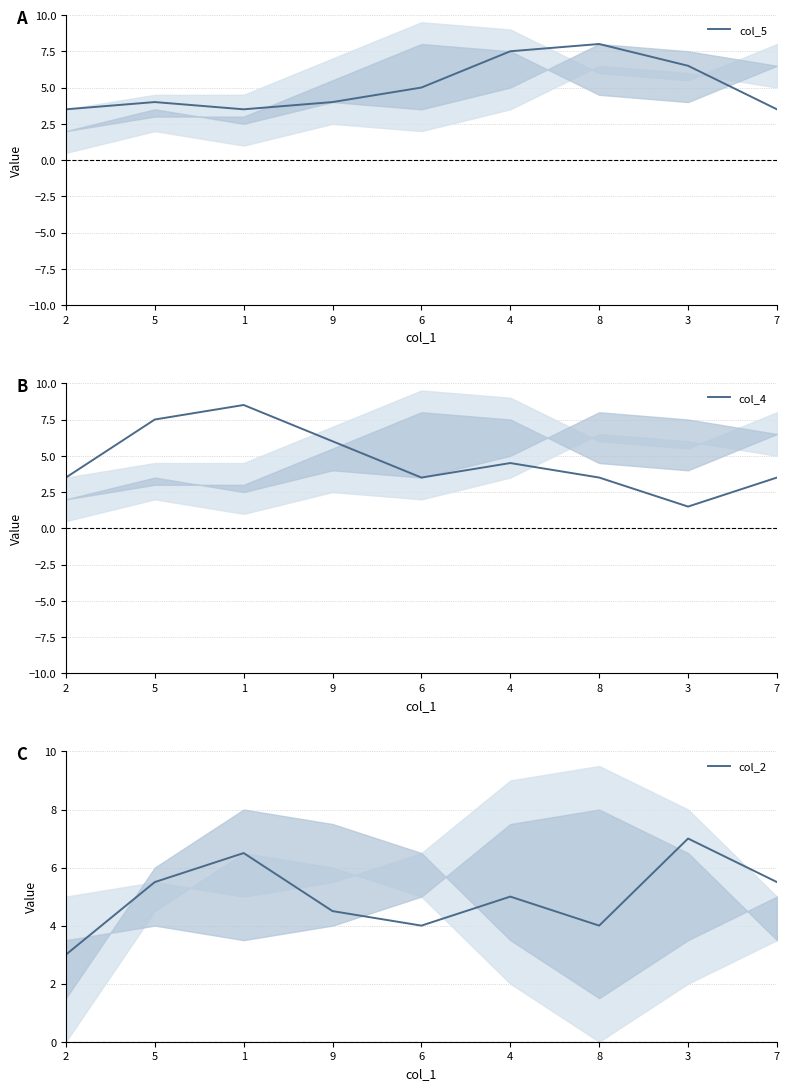

What is the difference between the maximum and second lowest values in the col_4 series?

5.0